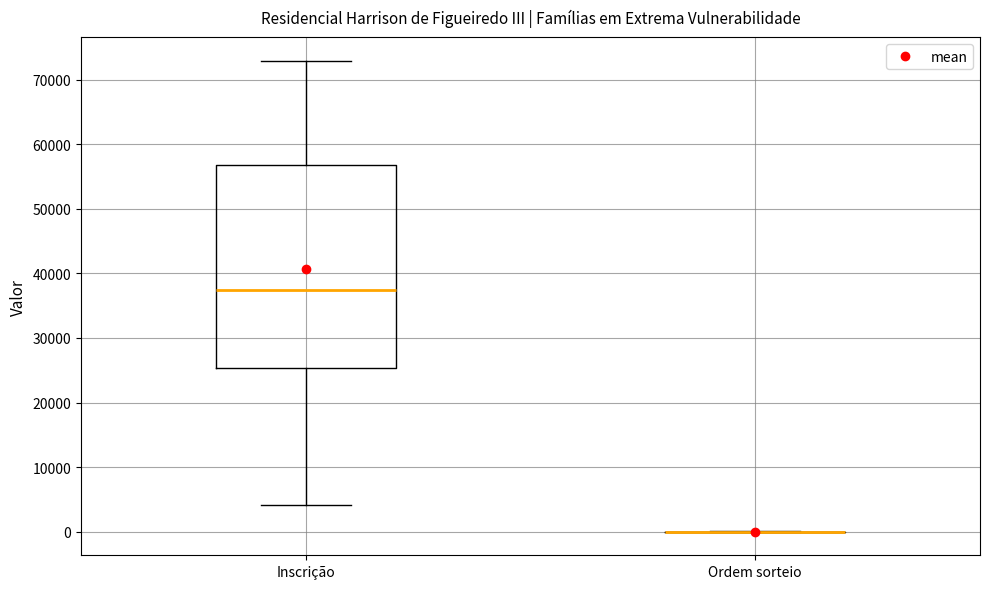

Where is the lower edge of the box for Inscrição on the y-axis? The values are not printed on the chart, so give them approximately, as read against the axis.

25000